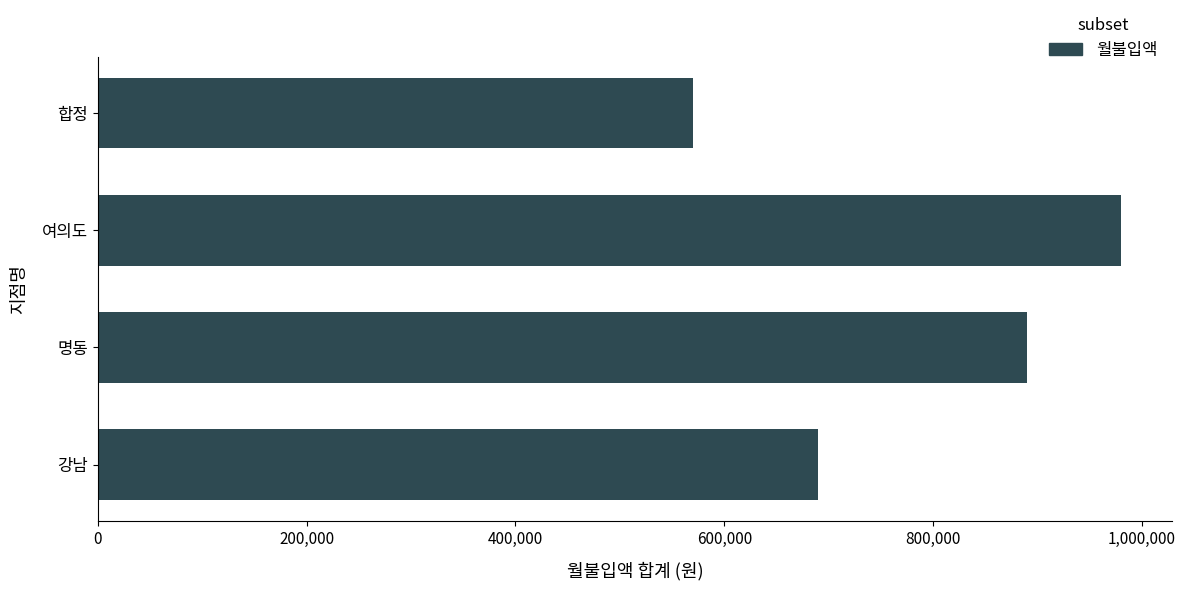

Rank the categories by value from highest to lowest.

여의도, 명동, 강남, 합정